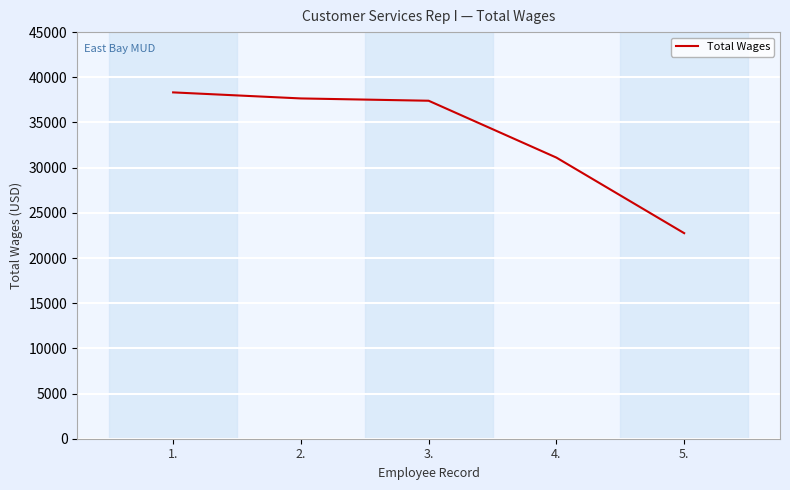

At which category does the chart reach its peak across all series?

1.